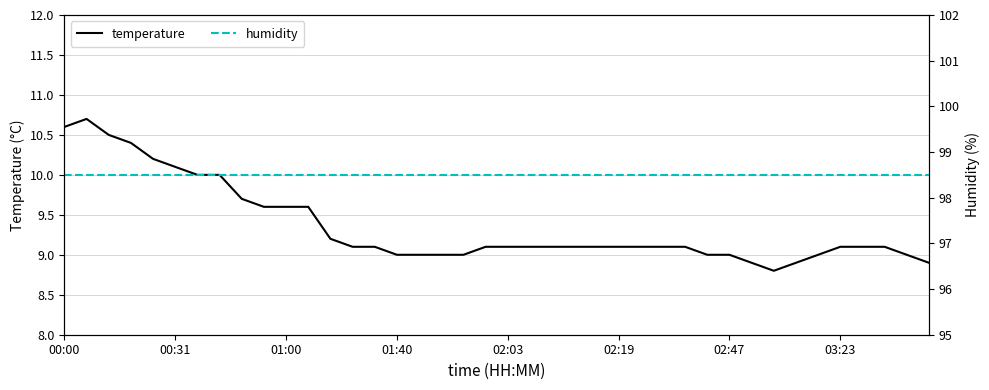

The value of humidity at 29 is 98.5. True or false?

True